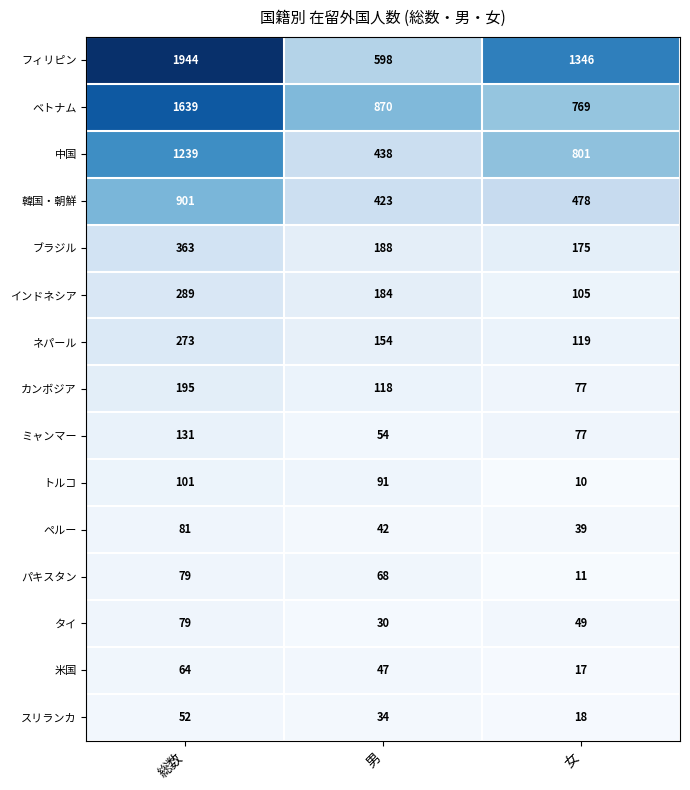

At how many categories does at least one series exceed 615?

3